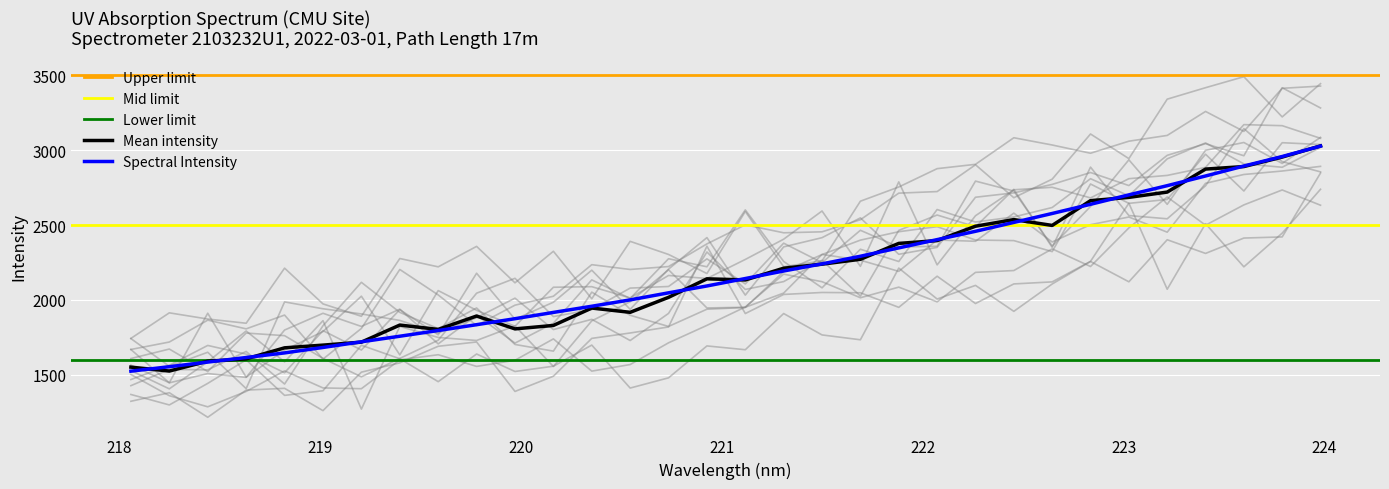

What is the value of the 3rd point from the left?

1584.2